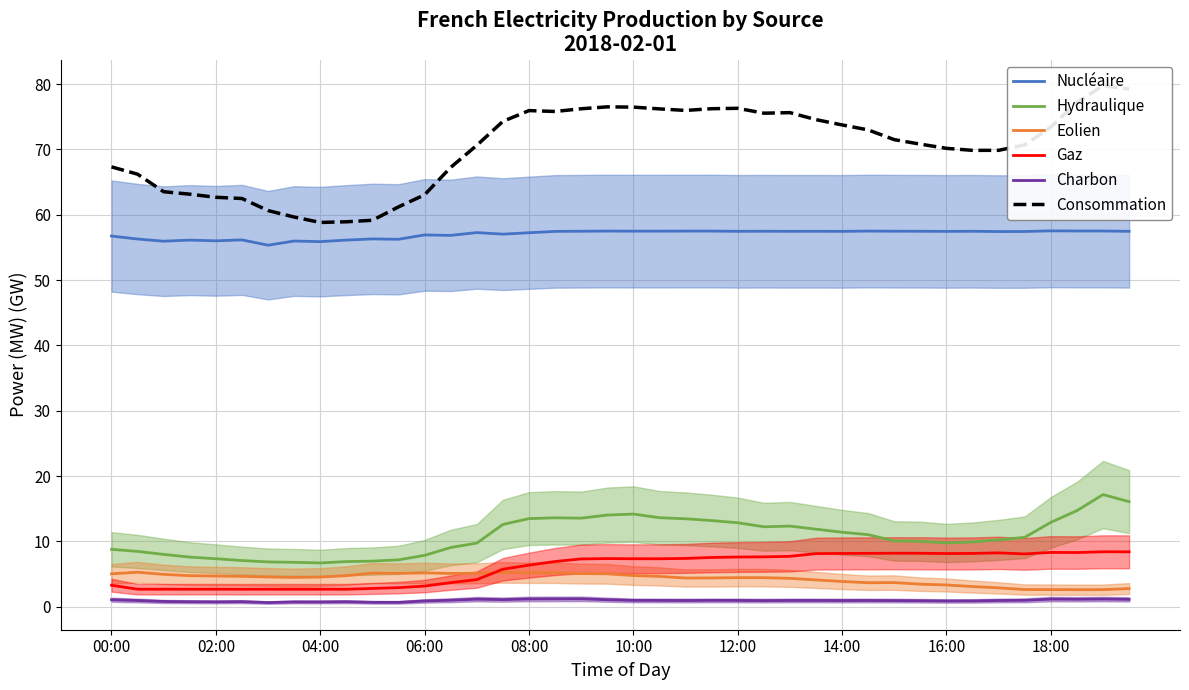

True or false: Charbon and Nucléaire cross at least once.

False